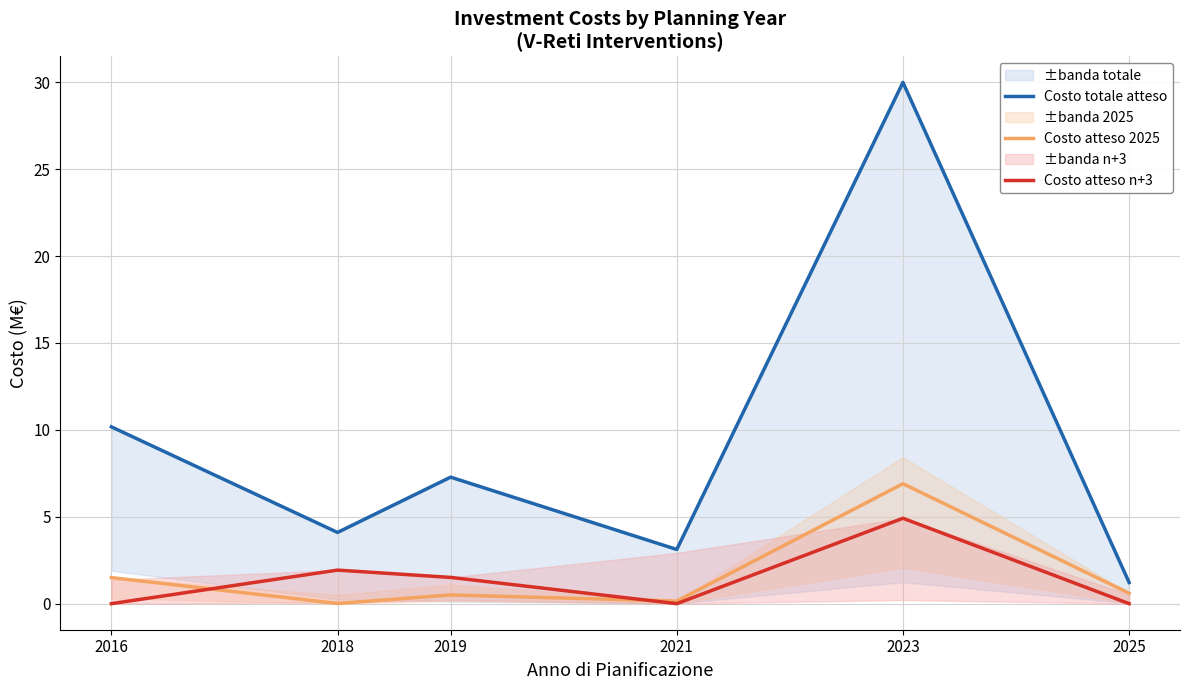

Is it true that Costo totale atteso equals 1.2 at 2025?

True